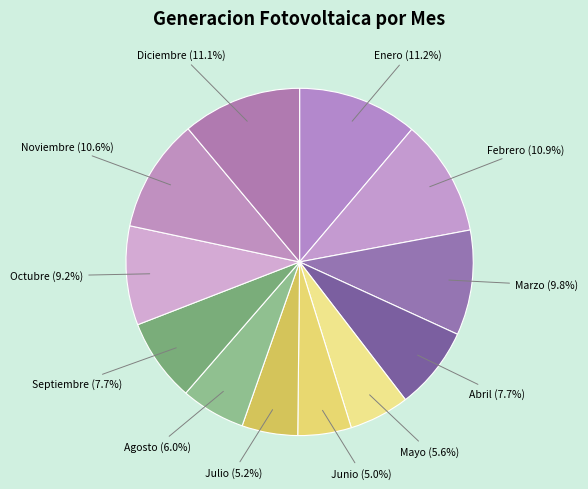

To the nearest percent, what is the average slice percentage?

8%